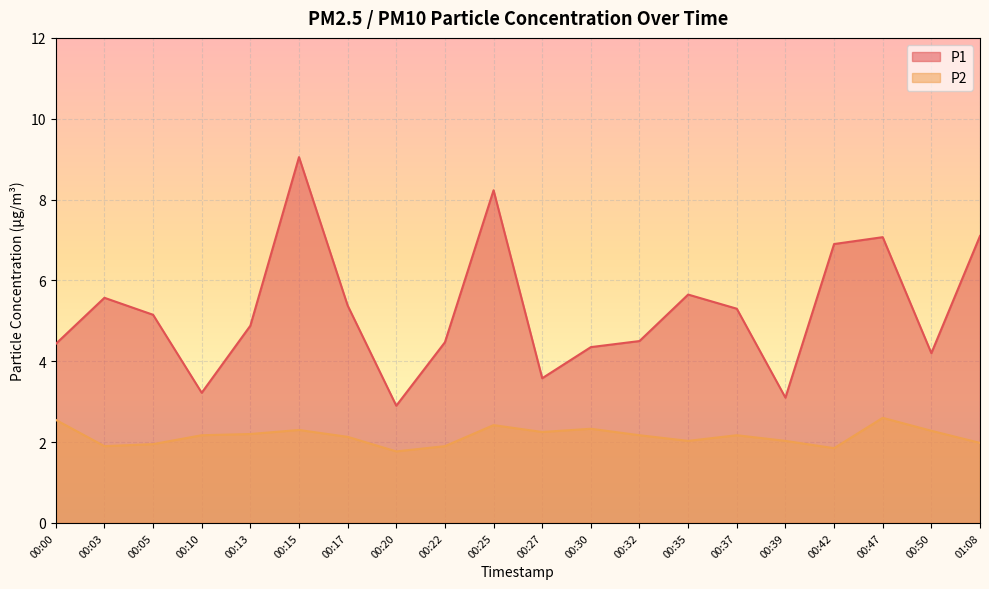

At how many categories does at least one series exceed 3?

19